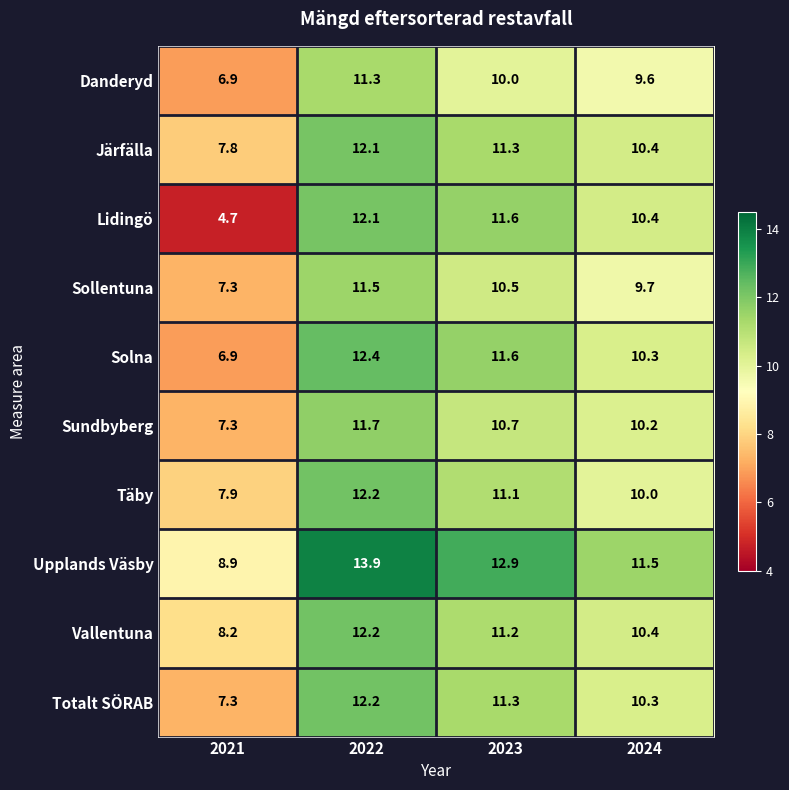

Between 2022 and 2024, which series saw the biggest shift?

Upplands Väsby